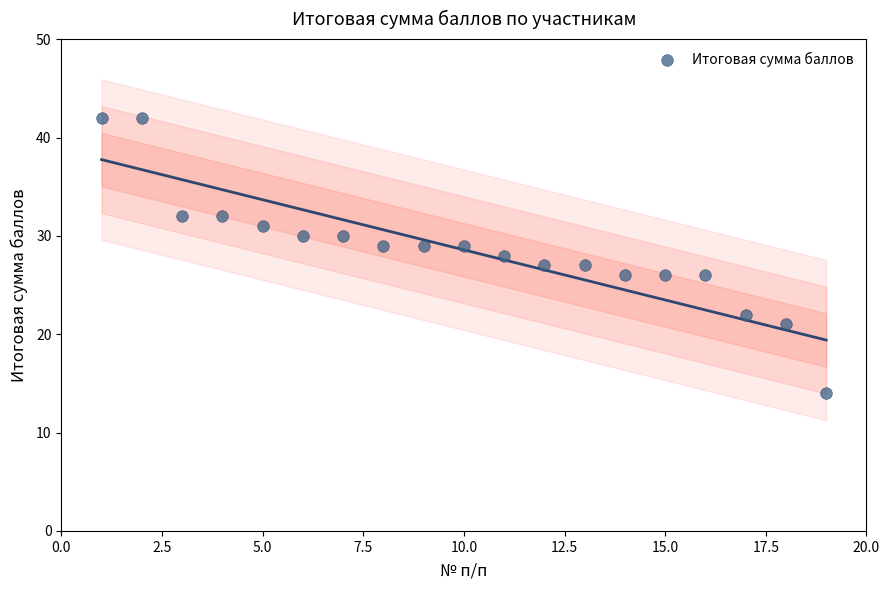

What is the range of X values (max minus min)?

18